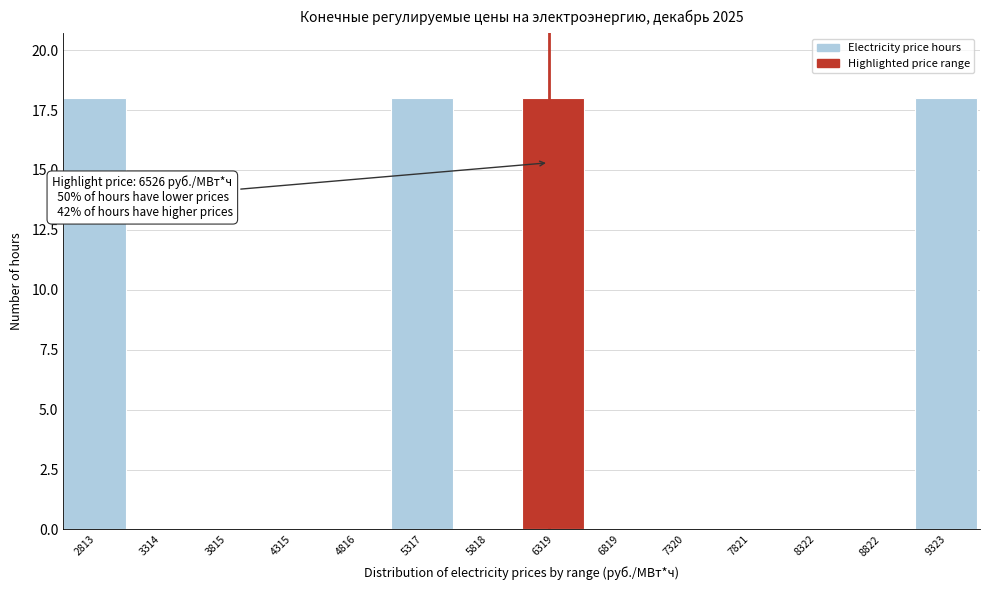

Reading left to right, transcribe all the data shown in this chart.

2813=18	3314=0	3815=0	4315=0	4816=0	5317=18	5818=0	6319=18	6819=0	7320=0	7821=0	8322=0	8822=0	9323=18